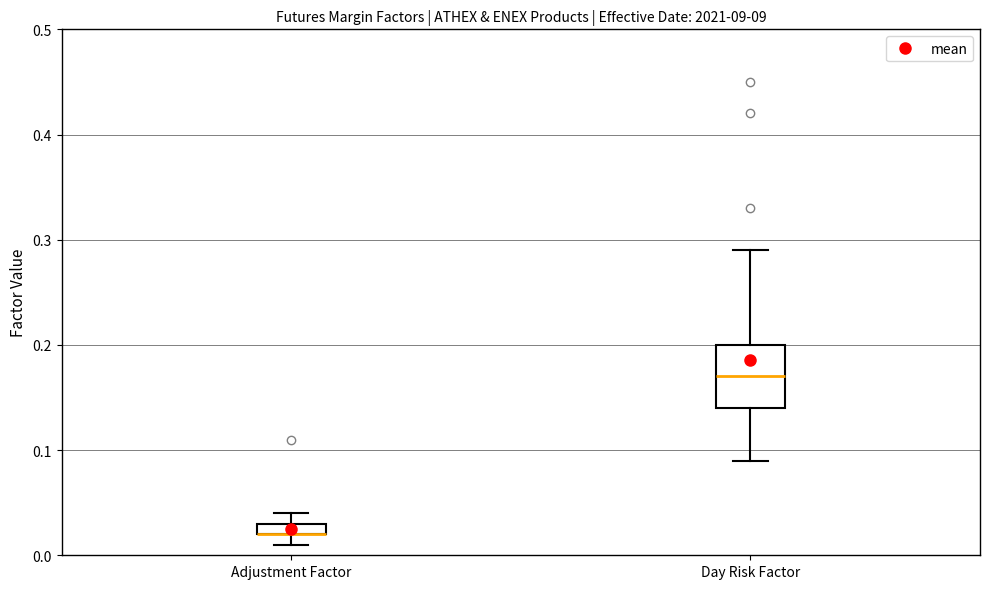

Where is the upper edge of the box for Adjustment Factor on the y-axis? The values are not printed on the chart, so give them approximately, as read against the axis.

0.03